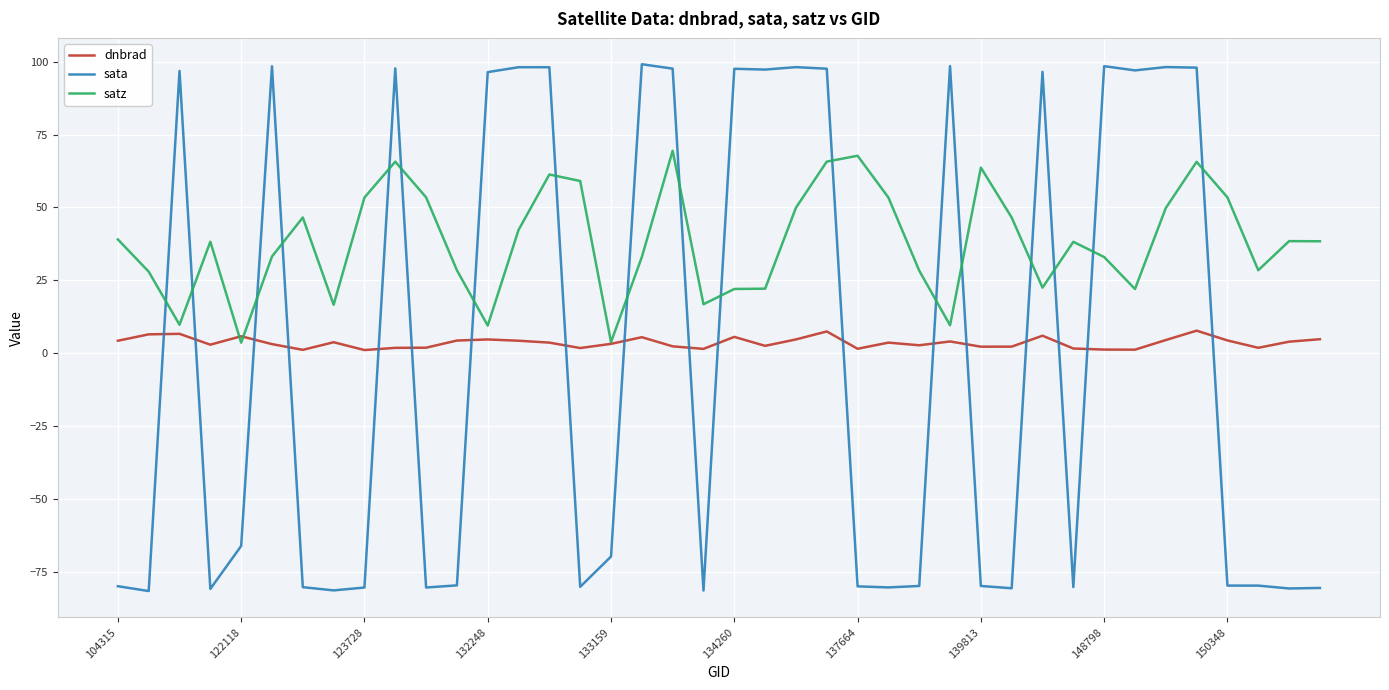

What is the maximum value for dnbrad?

7.8